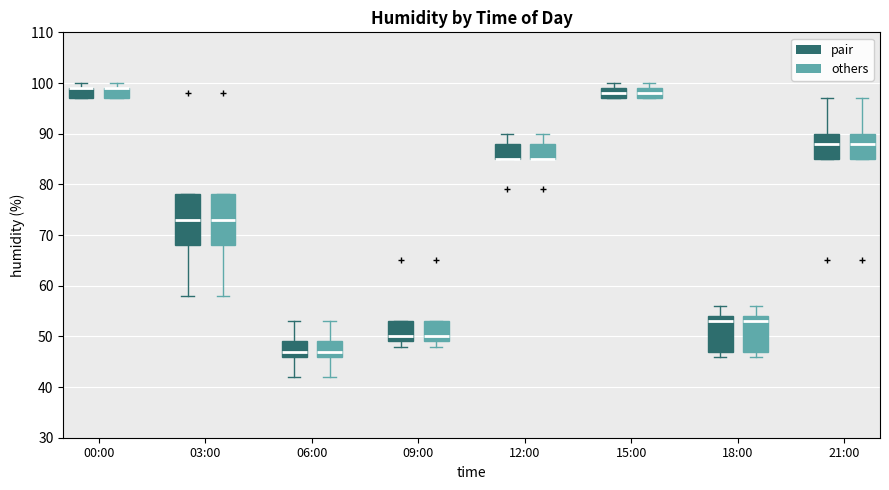

Reading left to right, read every box against the y-axis: the position of its median line, the range the box covers, and the ends of its whiskers. The values are not printed on the chart, so give them approximately, as read against the axis.

00:00 (pair): median 99 (drawn on the box's upper edge), box 97 to 99, whiskers 97 to 100
00:00 (others): median 99 (drawn on the box's upper edge), box 97 to 99, whiskers 97 to 100
03:00 (pair): median 73, box 68 to 78, whiskers 58 to 78
03:00 (others): median 73, box 68 to 78, whiskers 58 to 78
06:00 (pair): median 47, box 46 to 49, whiskers 42 to 53
06:00 (others): median 47, box 46 to 49, whiskers 42 to 53
09:00 (pair): median 50, box 49 to 53, whiskers 48 to 53
09:00 (others): median 50, box 49 to 53, whiskers 48 to 53
12:00 (pair): median 85 (drawn on the box's lower edge), box 85 to 88, whiskers 85 to 90
12:00 (others): median 85 (drawn on the box's lower edge), box 85 to 88, whiskers 85 to 90
15:00 (pair): median 98, box 97 to 99, whiskers 97 to 100
15:00 (others): median 98, box 97 to 99, whiskers 97 to 100
18:00 (pair): median 53, box 47 to 54, whiskers 46 to 56
18:00 (others): median 53, box 47 to 54, whiskers 46 to 56
21:00 (pair): median 88, box 85 to 90, whiskers 85 to 97
21:00 (others): median 88, box 85 to 90, whiskers 85 to 97